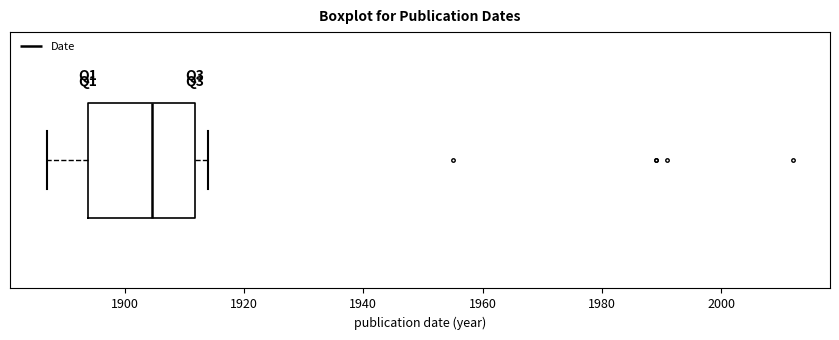

Transcribe this box plot: give where the median line is, the range the box spans, and where the two whiskers end, as read against the x-axis. The values are not printed on the chart, so give them approximately, as read against the axis.

median 1904, box 1894 to 1912, whiskers 1888 to 1914